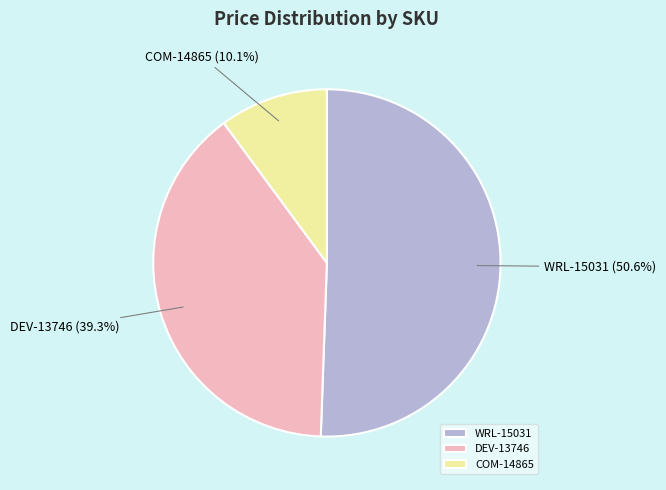

Which has a higher value, DEV-13746 or WRL-15031?

WRL-15031